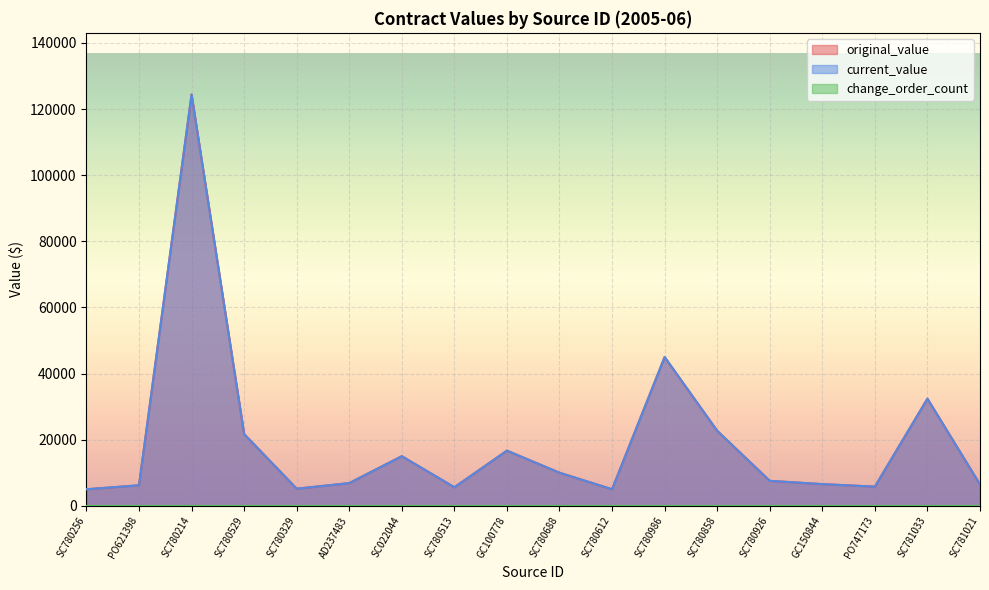

True or false: original_value and current_value intersect in this chart.

False